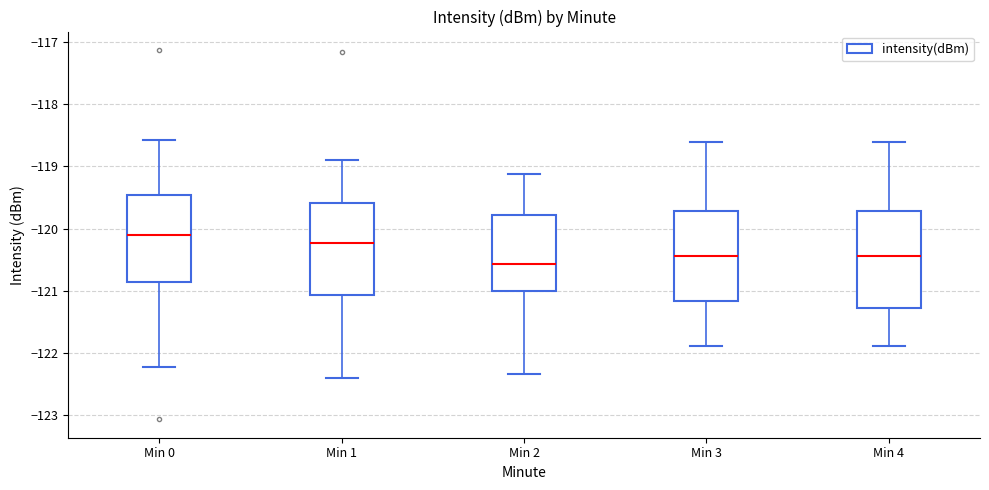

Which box's median line is the highest?

Min 0